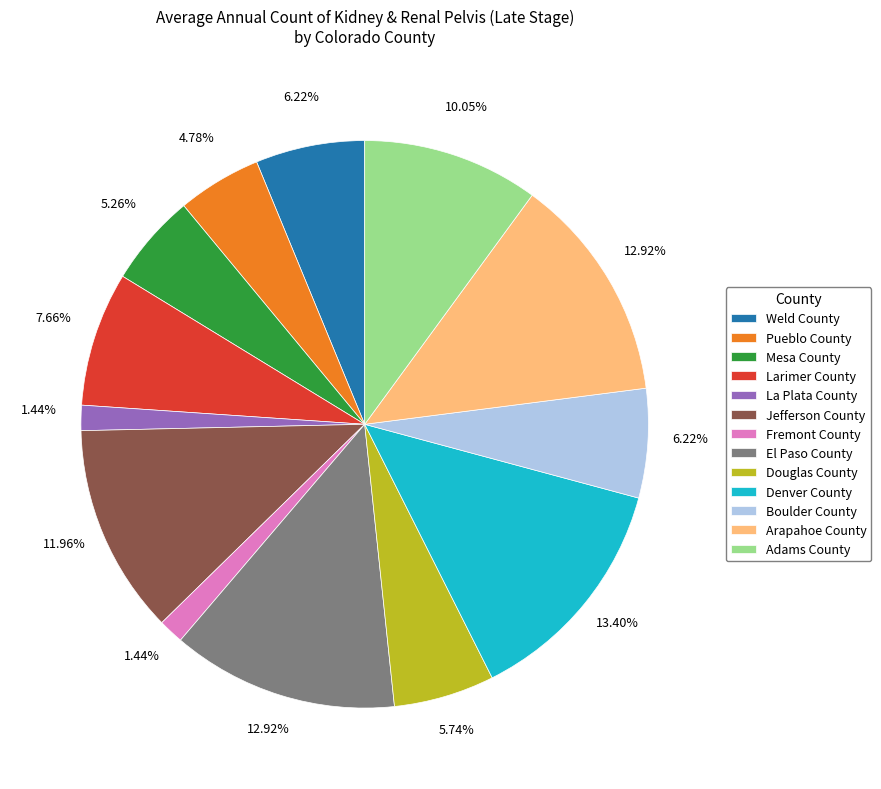

Does any single category account for the majority?

No